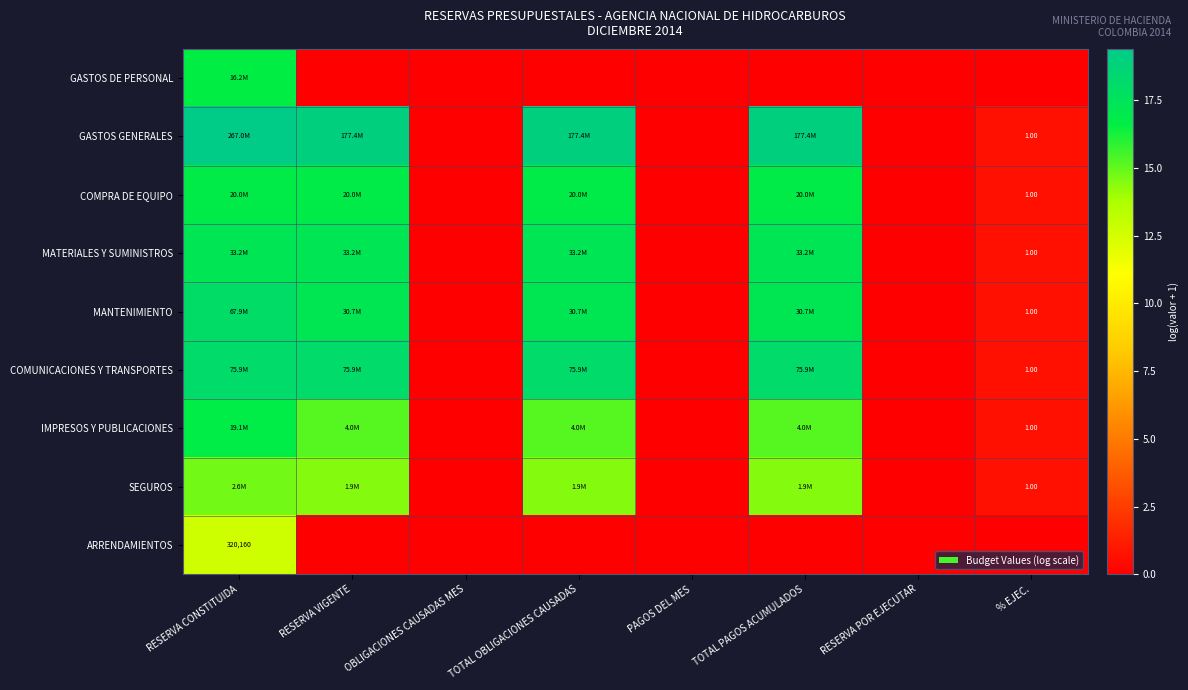

At which label does COMPRA DE EQUIPO reach its minimum?

OBLIGACIONES CAUSADAS MES